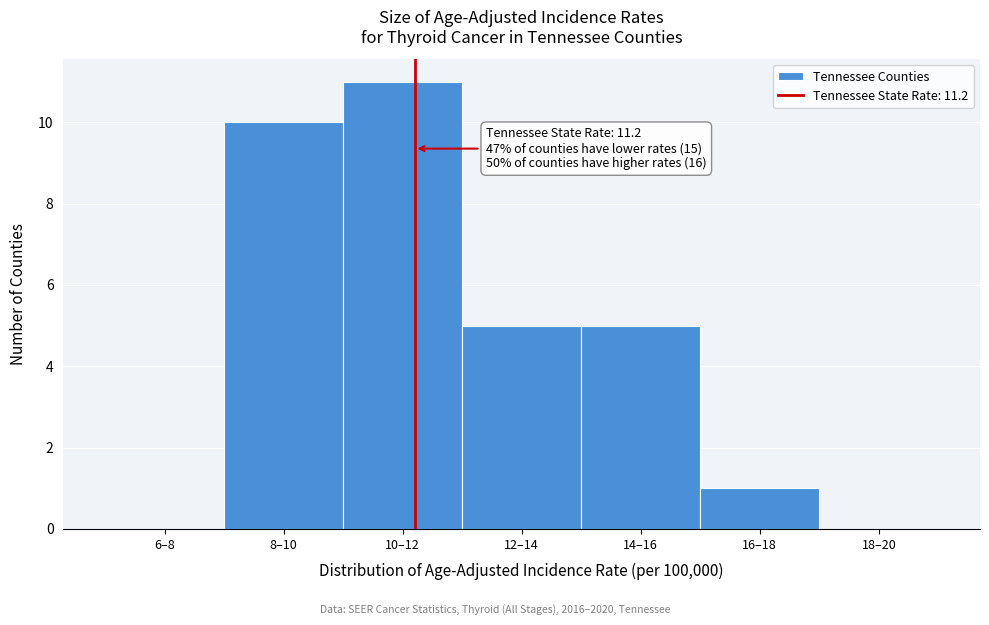

Reading left to right, list all the values displayed in this chart.

6–8=0	8–10=10	10–12=11	12–14=5	14–16=5	16–18=1	18–20=0